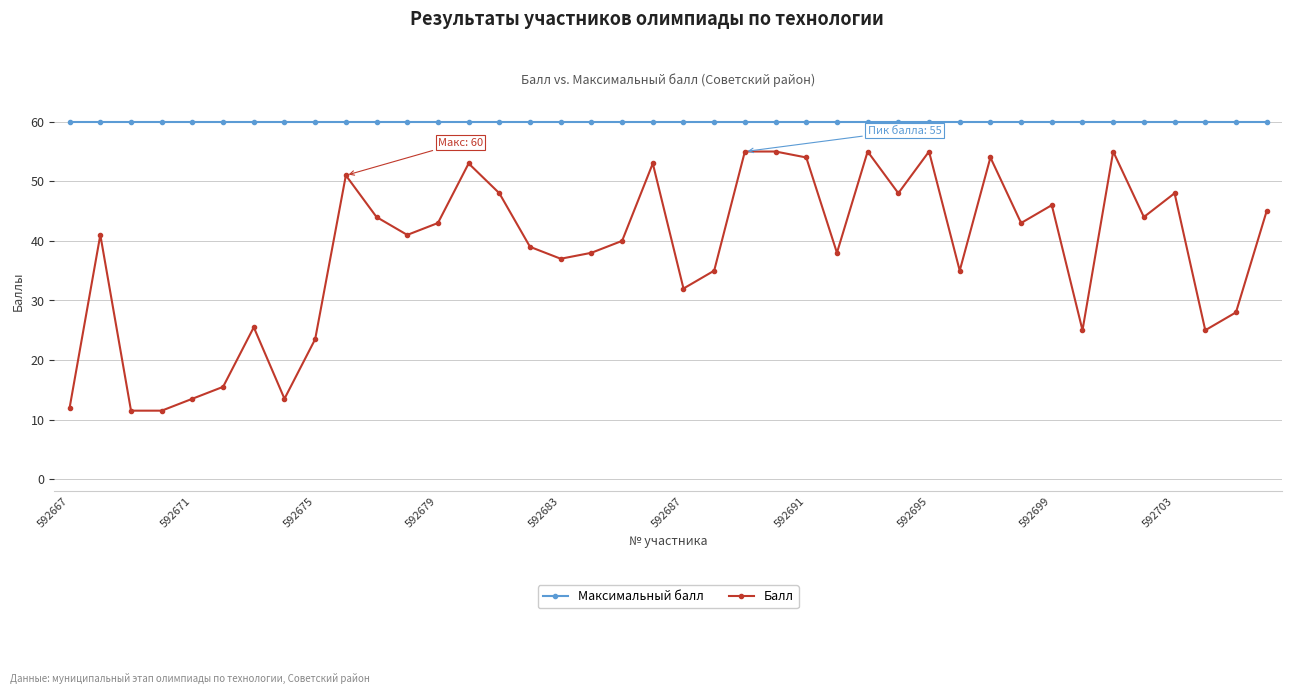

Which series has the largest range (max minus min)?

Балл